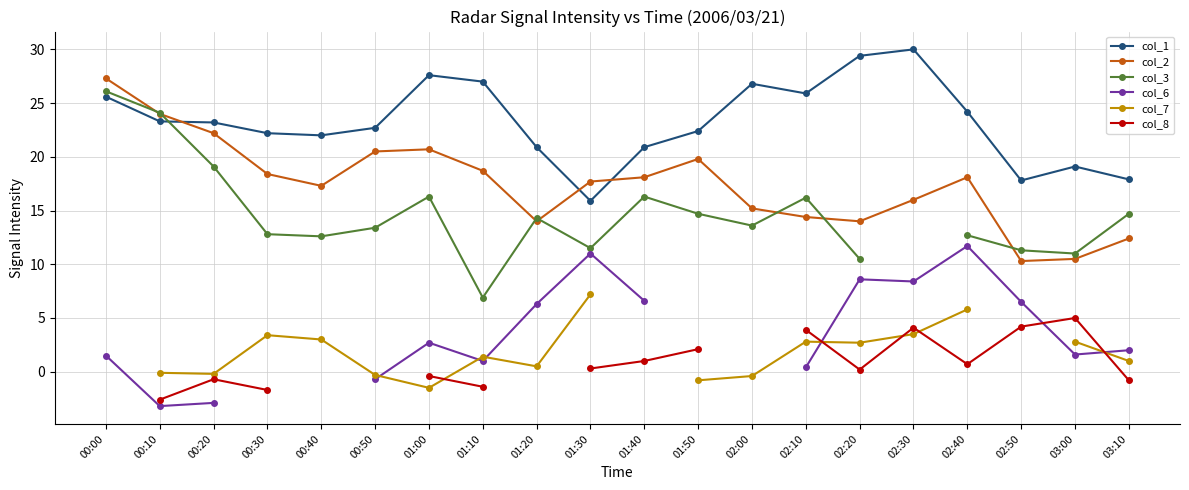

What is the average value of the col_1 series?

23.2